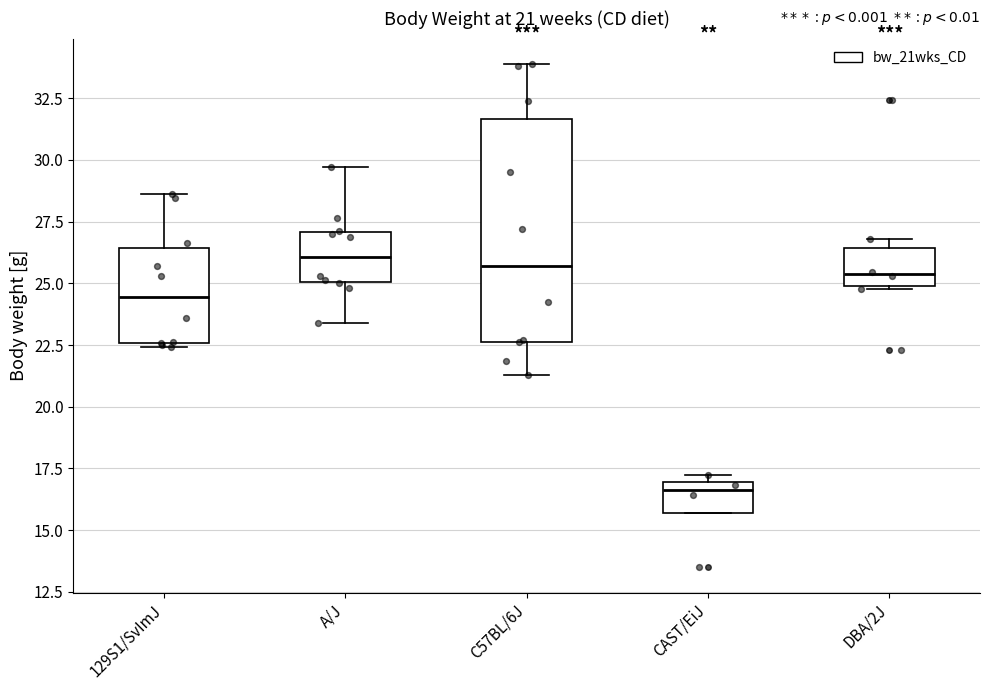

Comparing the boxes themselves (not the whiskers), which one is the tallest?

C57BL/6J